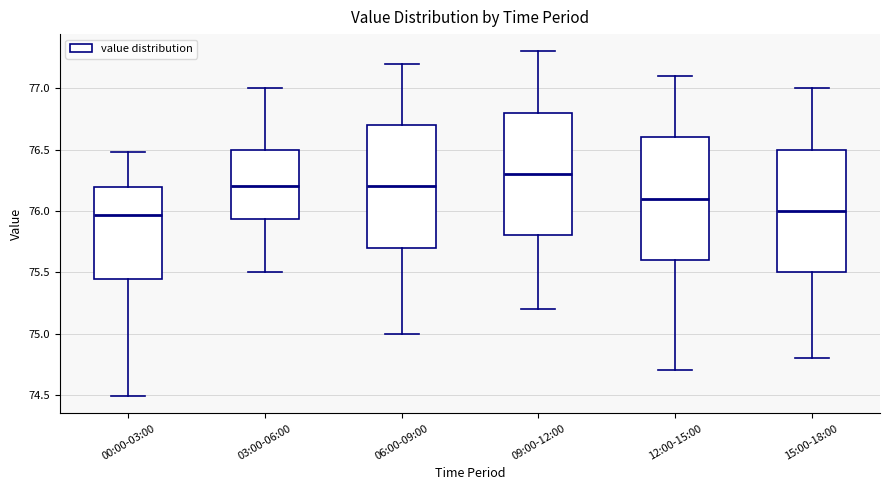

Reading left to right, read every box against the y-axis: the position of its median line, the range the box covers, and the ends of its whiskers. The values are not printed on the chart, so give them approximately, as read against the axis.

00:00-03:00: median 75.95, box 75.45 to 76.20, whiskers 74.50 to 76.50
03:00-06:00: median 76.20, box 75.95 to 76.50, whiskers 75.50 to 77.00
06:00-09:00: median 76.20, box 75.70 to 76.70, whiskers 75.00 to 77.20
09:00-12:00: median 76.30, box 75.80 to 76.80, whiskers 75.20 to 77.30
12:00-15:00: median 76.10, box 75.60 to 76.60, whiskers 74.70 to 77.10
15:00-18:00: median 76.00, box 75.50 to 76.50, whiskers 74.80 to 77.00